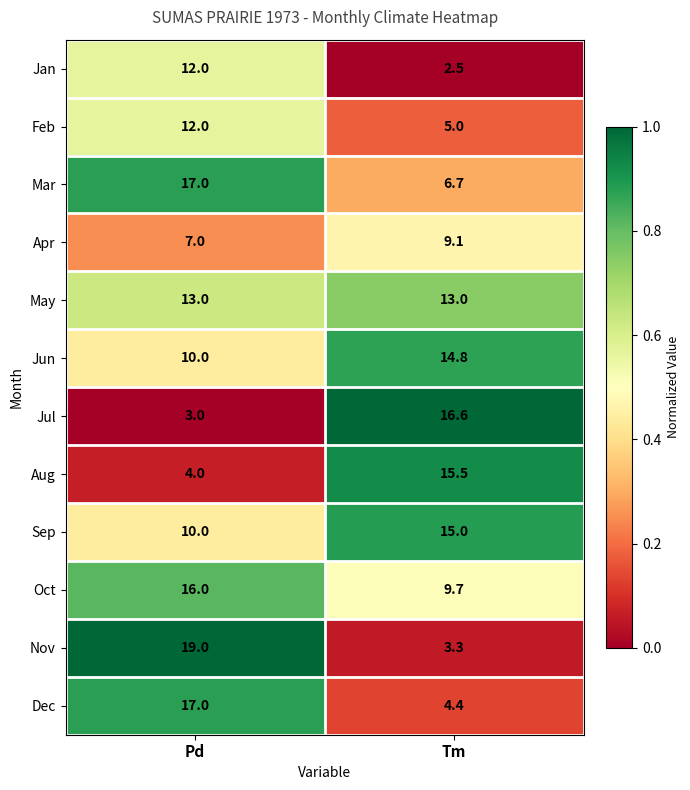

At Tm, list the series in order from largest to smallest.

Jul, Aug, Sep, Jun, May, Oct, Apr, Mar, Feb, Dec, Nov, Jan